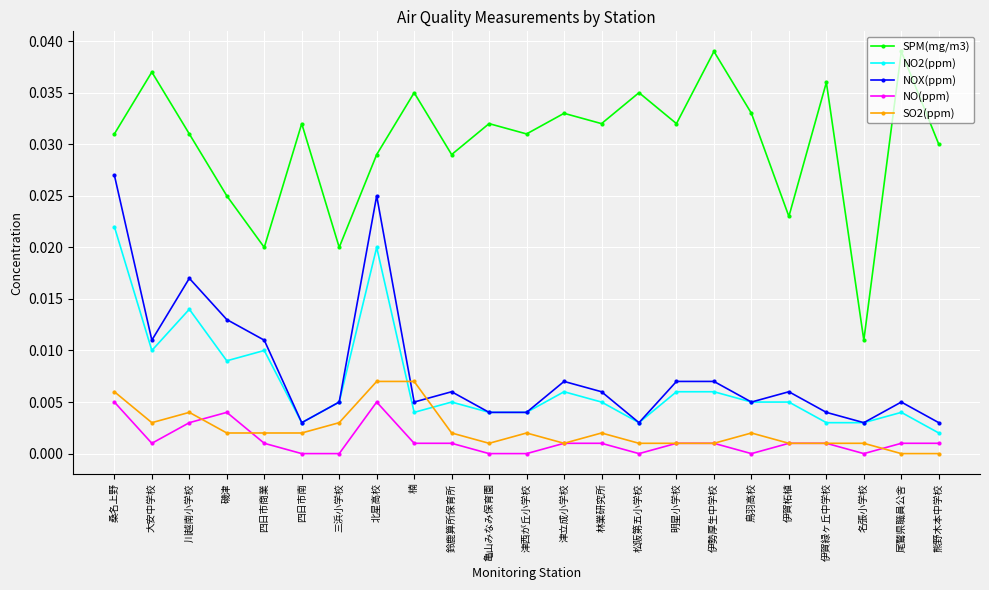

What is the total value across all series at 川越南小学校?

0.1